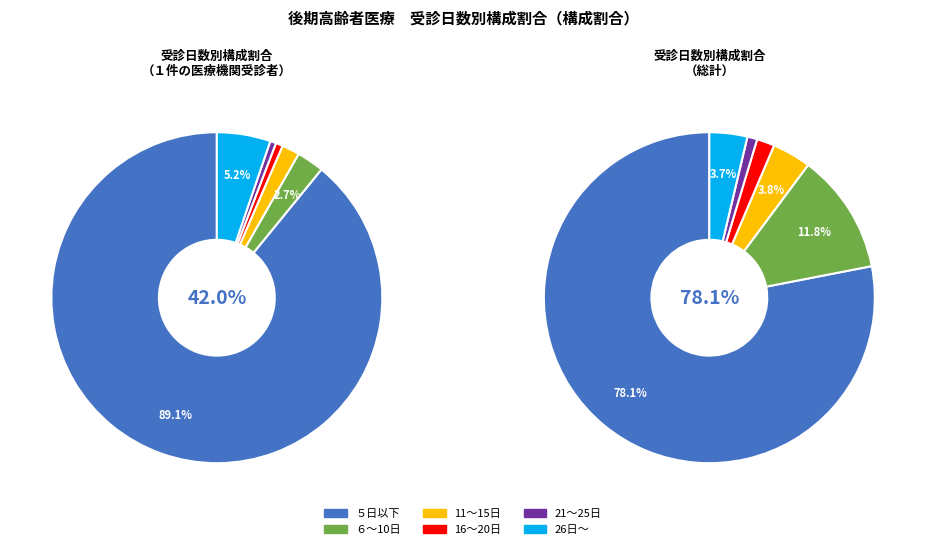

Which slice is the smallest?

21～25日